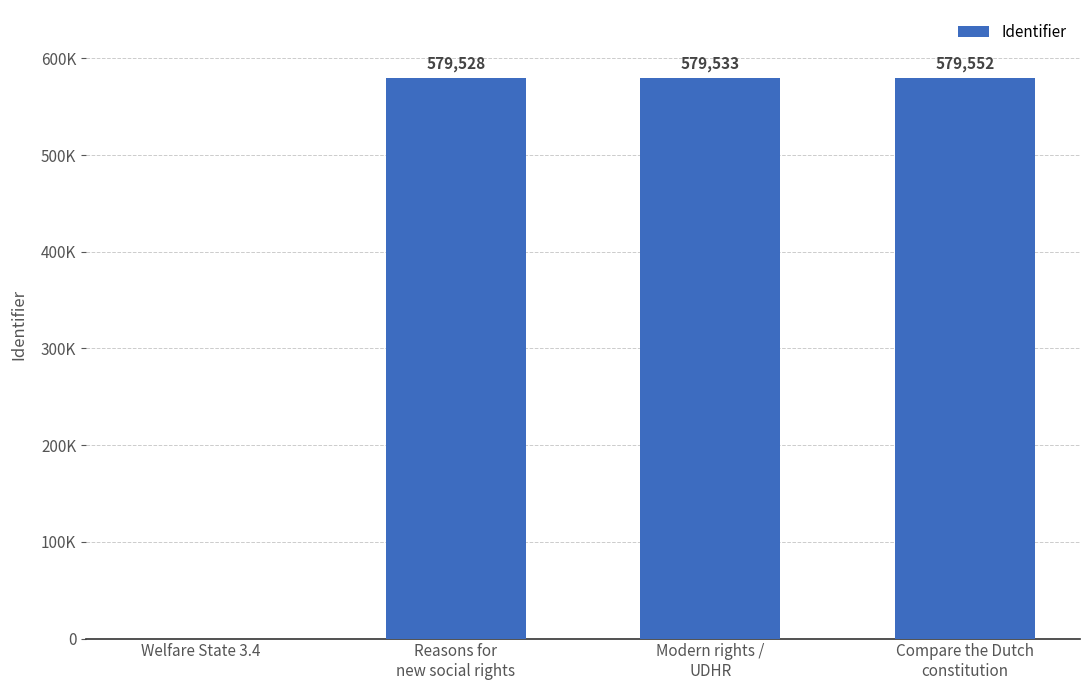

Reading right to left, transcribe all the data shown in this chart.

Compare the Dutch
constitution=579552	Modern rights /
UDHR=579533	Reasons for
new social rights=579528	Welfare State 3.4=0